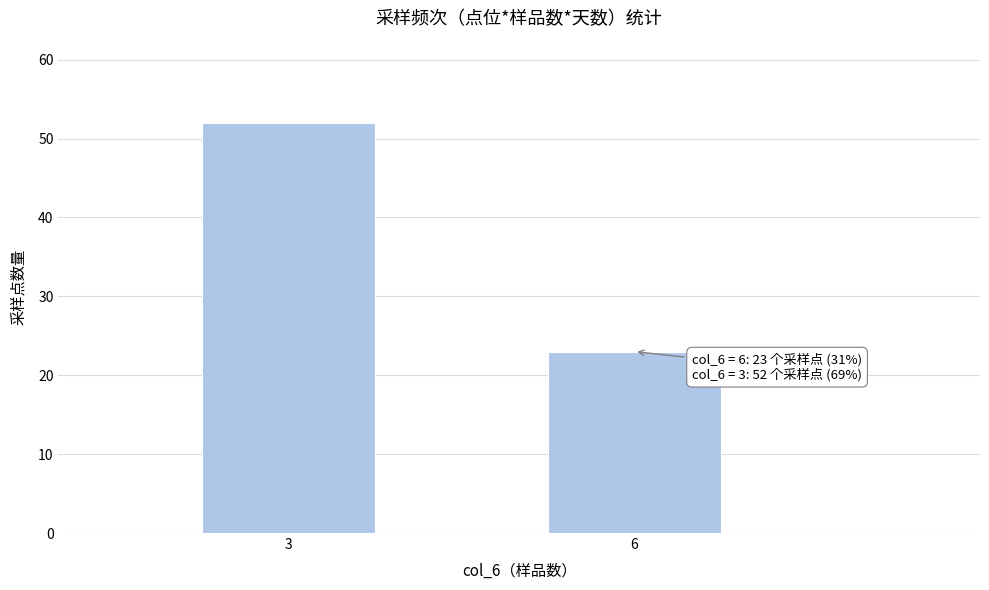

Reading left to right, what are all the values shown in this chart?

3=52	6=23